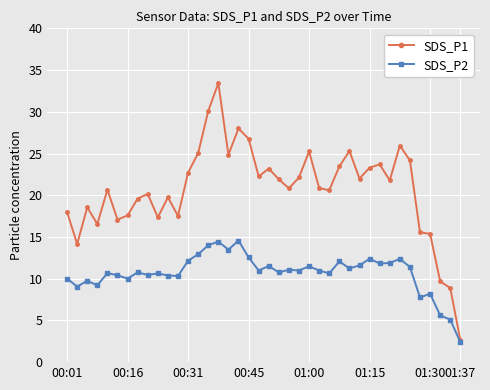

What is the lowest value of the SDS_P2 series?

2.4